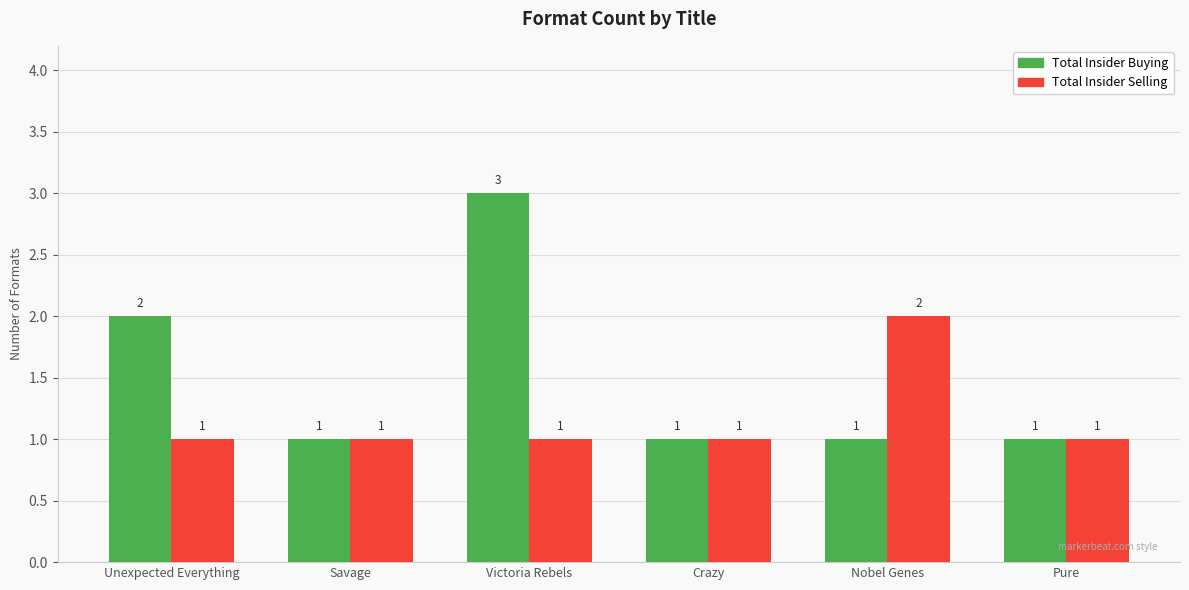

Which series has the largest total across all categories?

Total Insider Buying